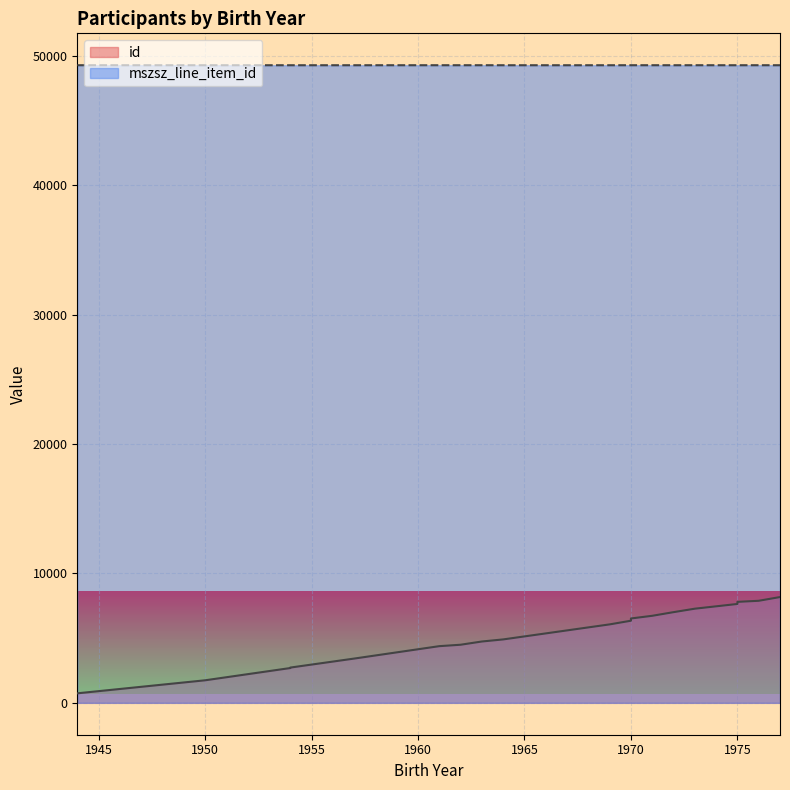

Rank the categories by mszsz_line_item_id value from highest to lowest.

1944, 1950, 1961, 1962, 1963, 1970, 1970, 1970, 1971, 1973, 1976, 1954, 1954, 1957, 1964, 1969, 1972, 1975, 1975, 1977